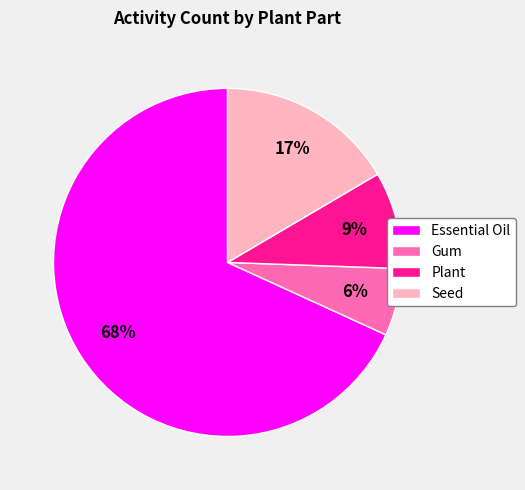

How many segments does this pie chart have?

4